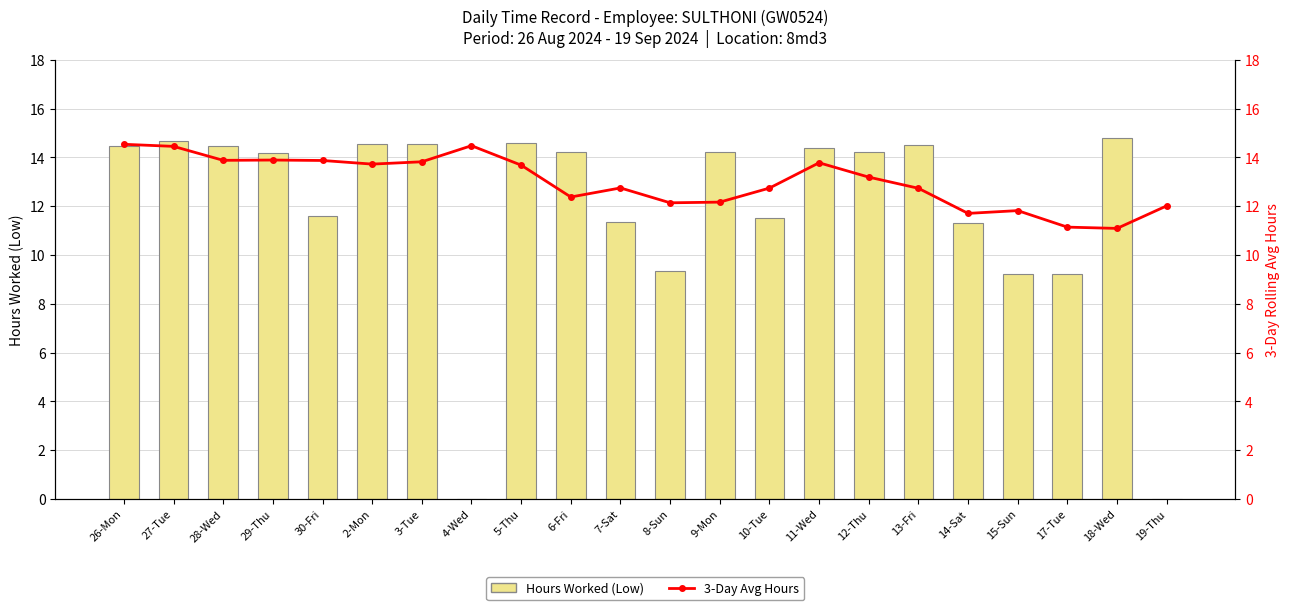

How many data points does each series have?

22